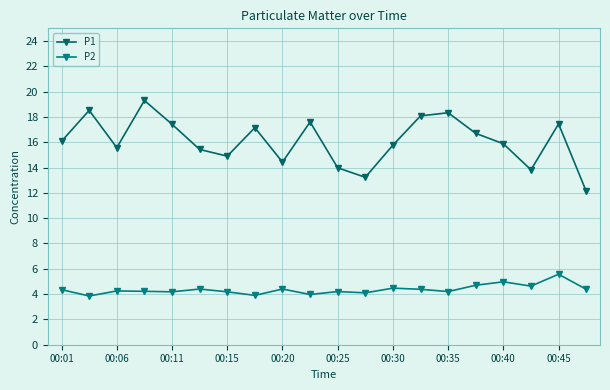

True or false: P2 has more than 1 points higher than both neighbors.

True